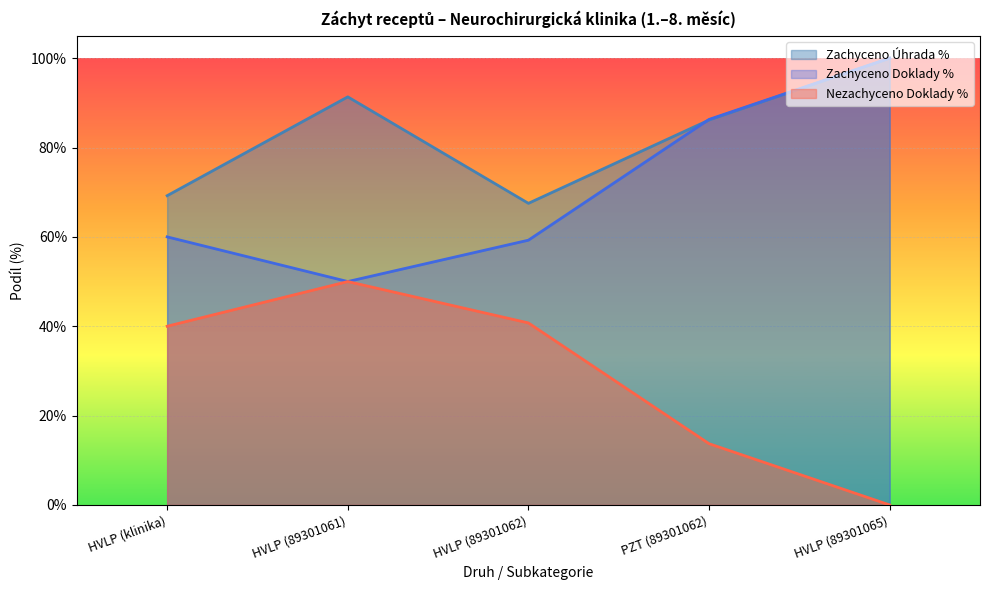

List the series in order of their peak value, lowest first.

Nezachyceno Dokl. %, Zachyceno %, Zachyceno Dokl. %